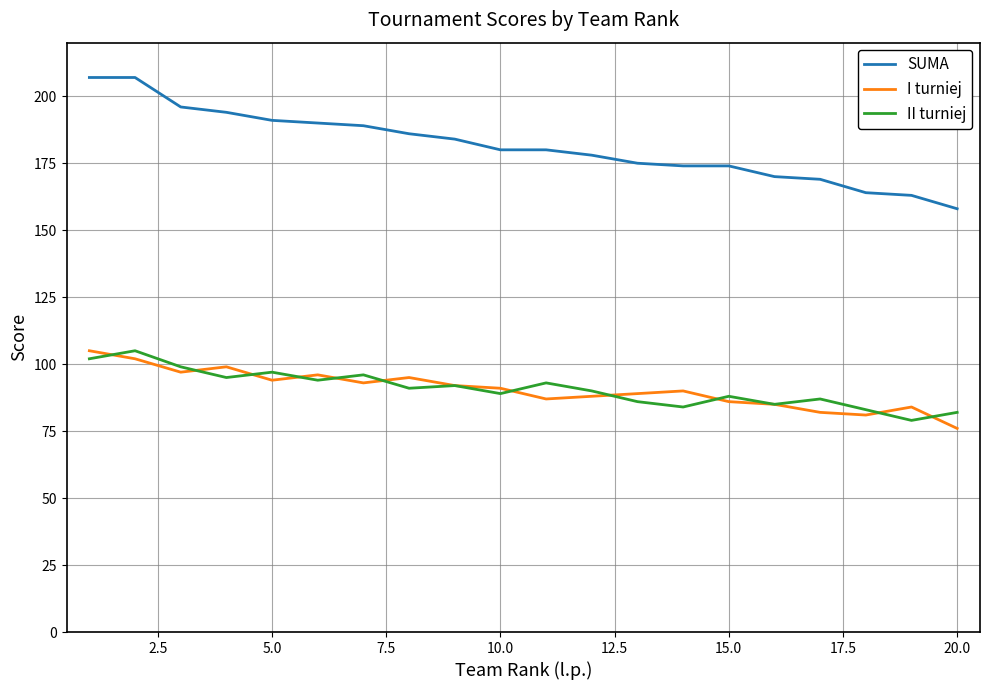

Is this an area chart (filled region under the line)?

No